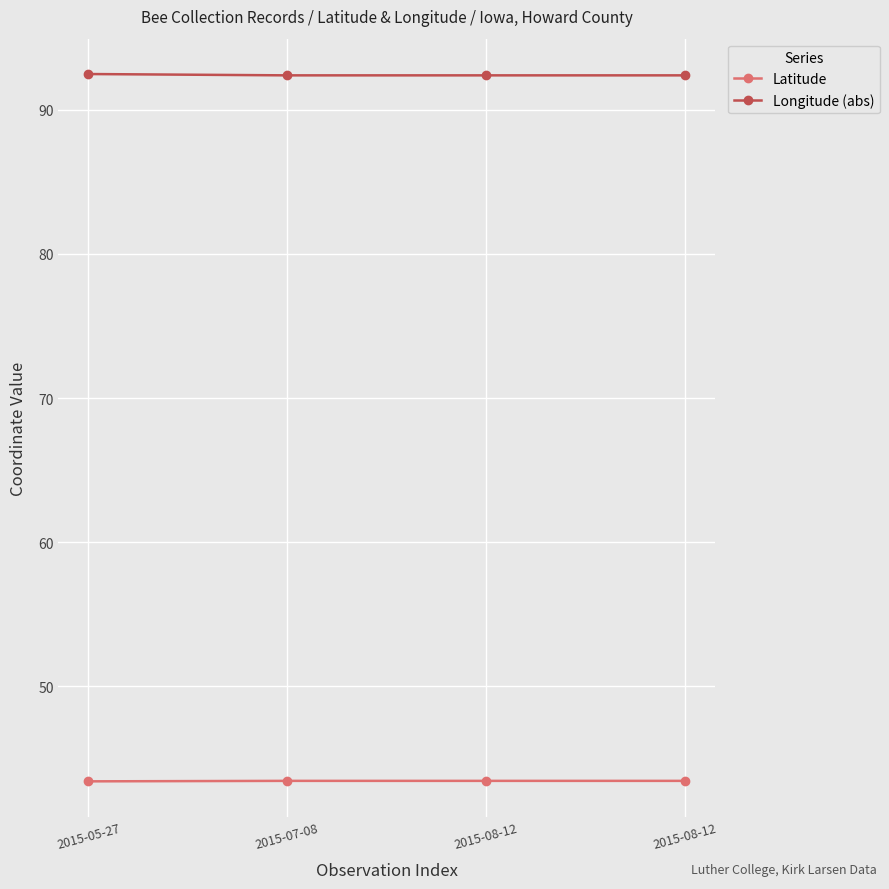

At how many categories does at least one series exceed 82?

4